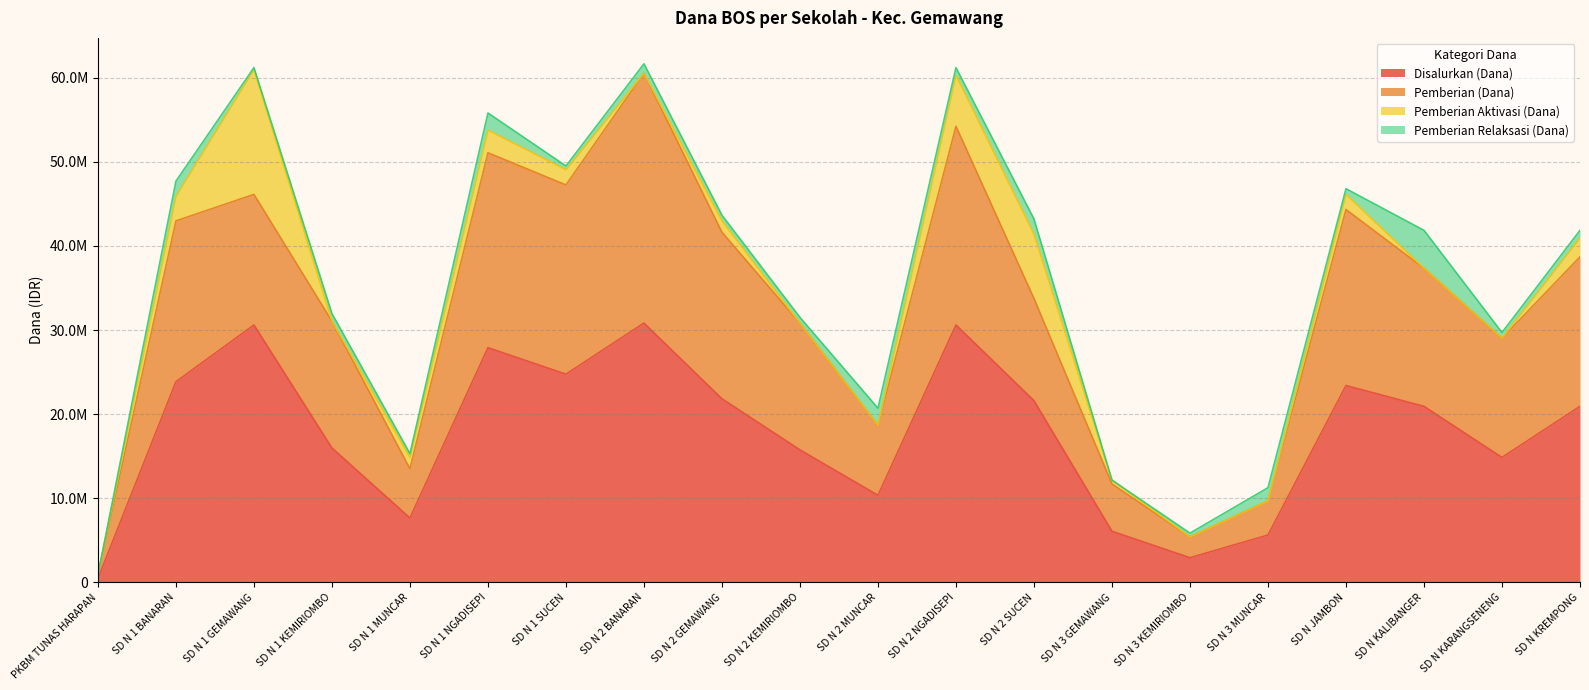

The value of Disalurkan (Dana) at SD N KALIBANGER is 20925000. True or false?

True